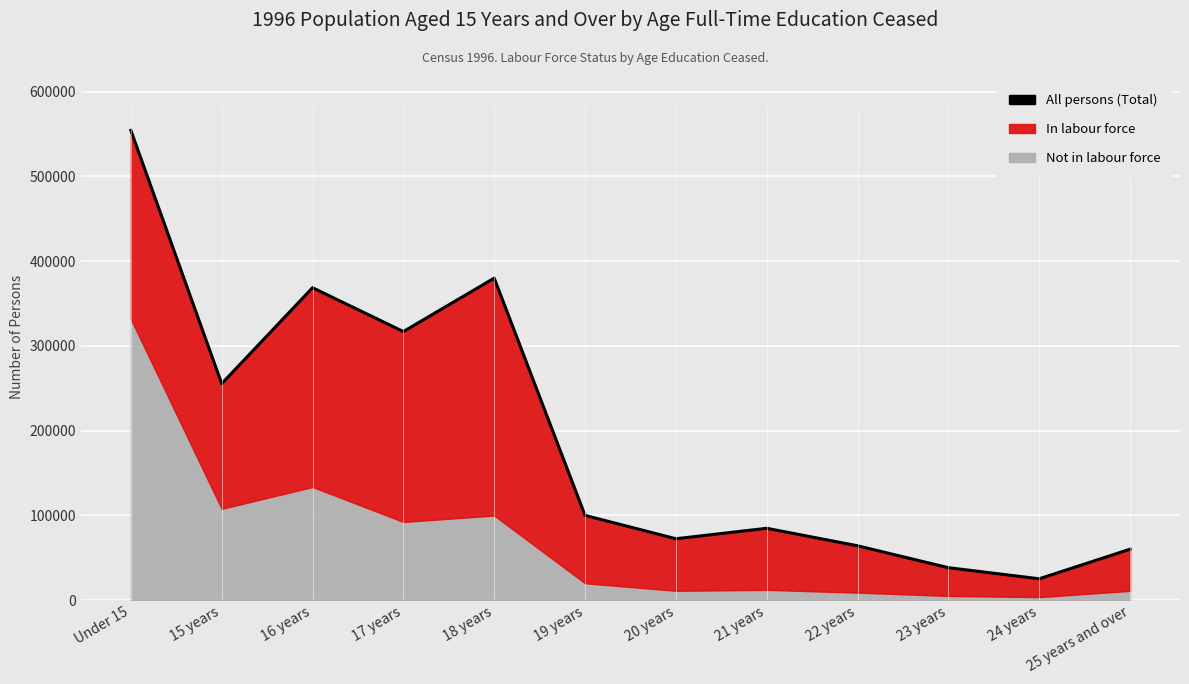

List the labels in order of value, largest first.

Under 15, 18 years, 16 years, 17 years, 15 years, 19 years, 21 years, 20 years, 22 years, 25 years and over, 23 years, 24 years